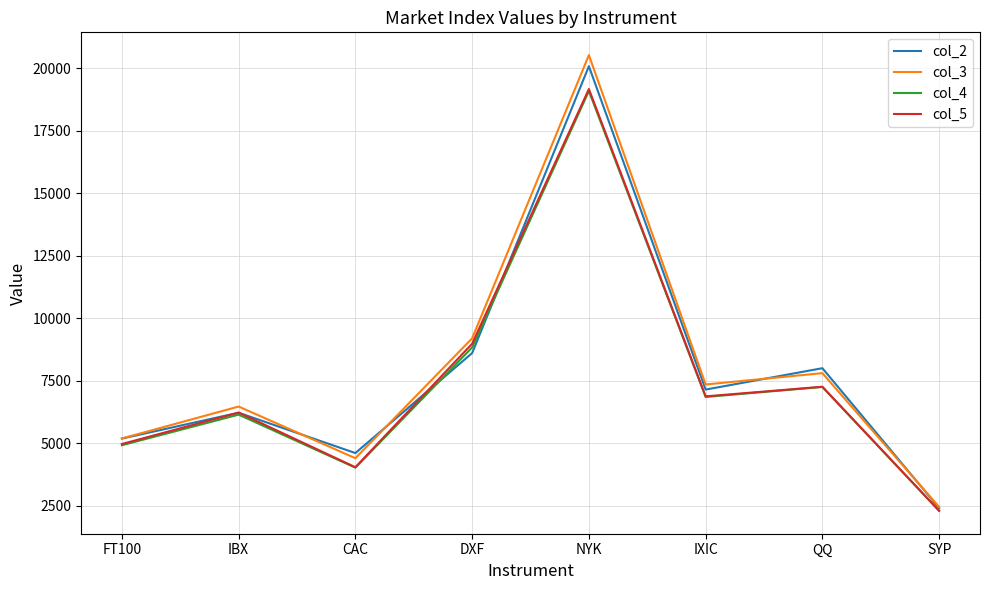

What is the difference between the highest and lowest values at QQ?

750.2